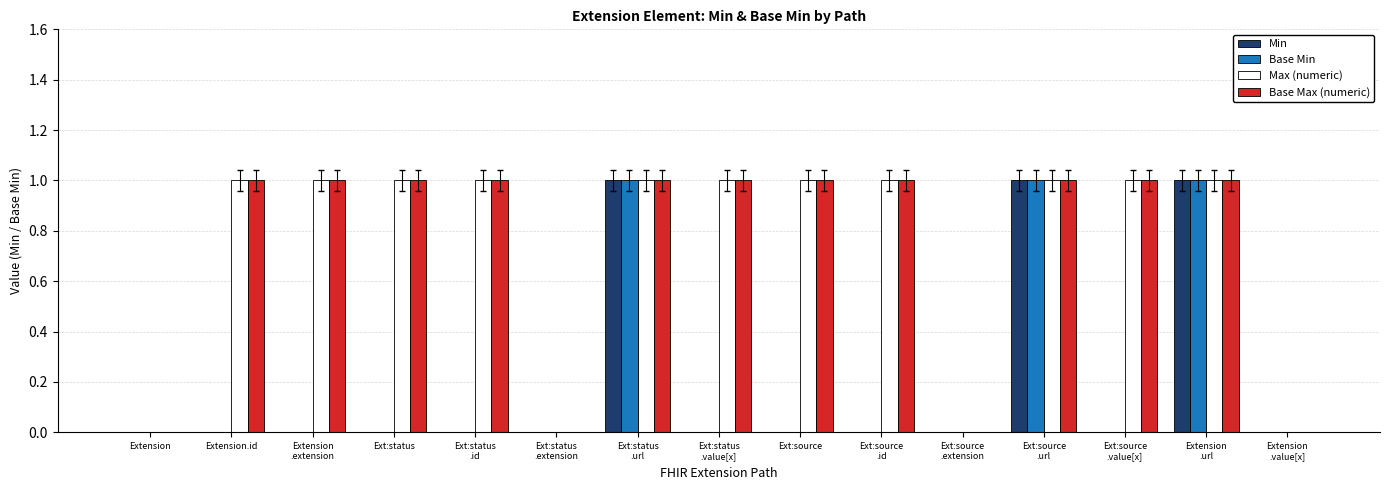

What is the sum of all Max (numeric) values?

11